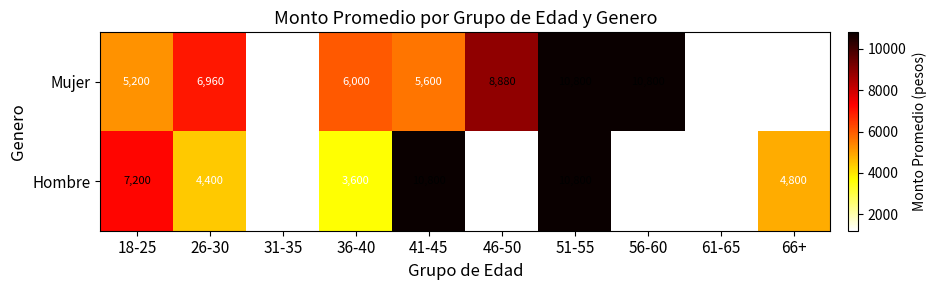

True or false: Hombre has a value of 4400 at 26-30.

True